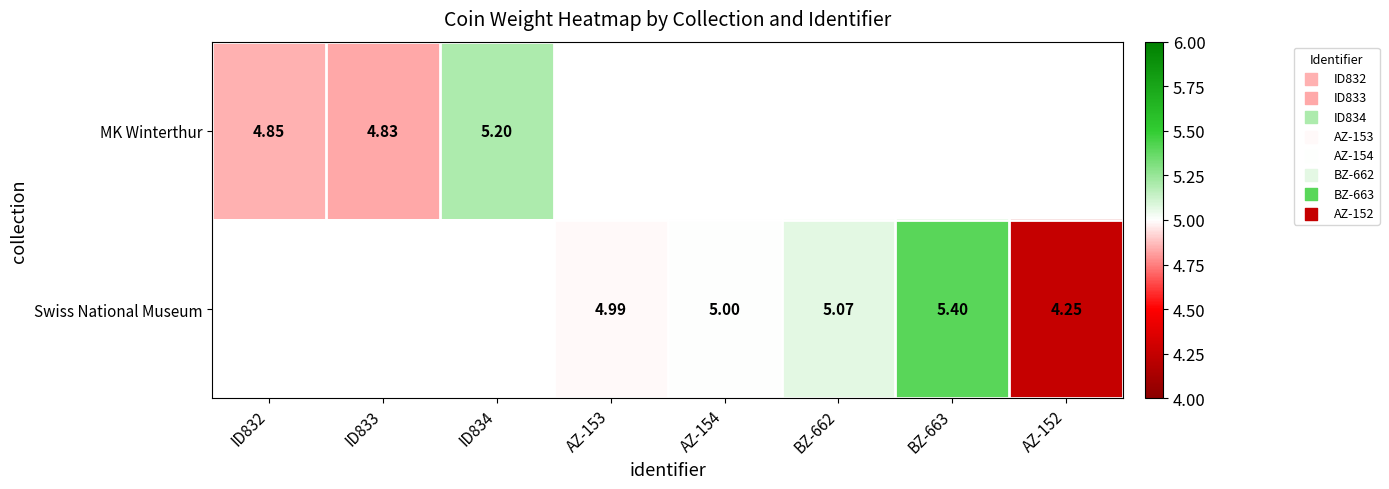

Where is MK Winterthur nearest to the value 5?

ID832